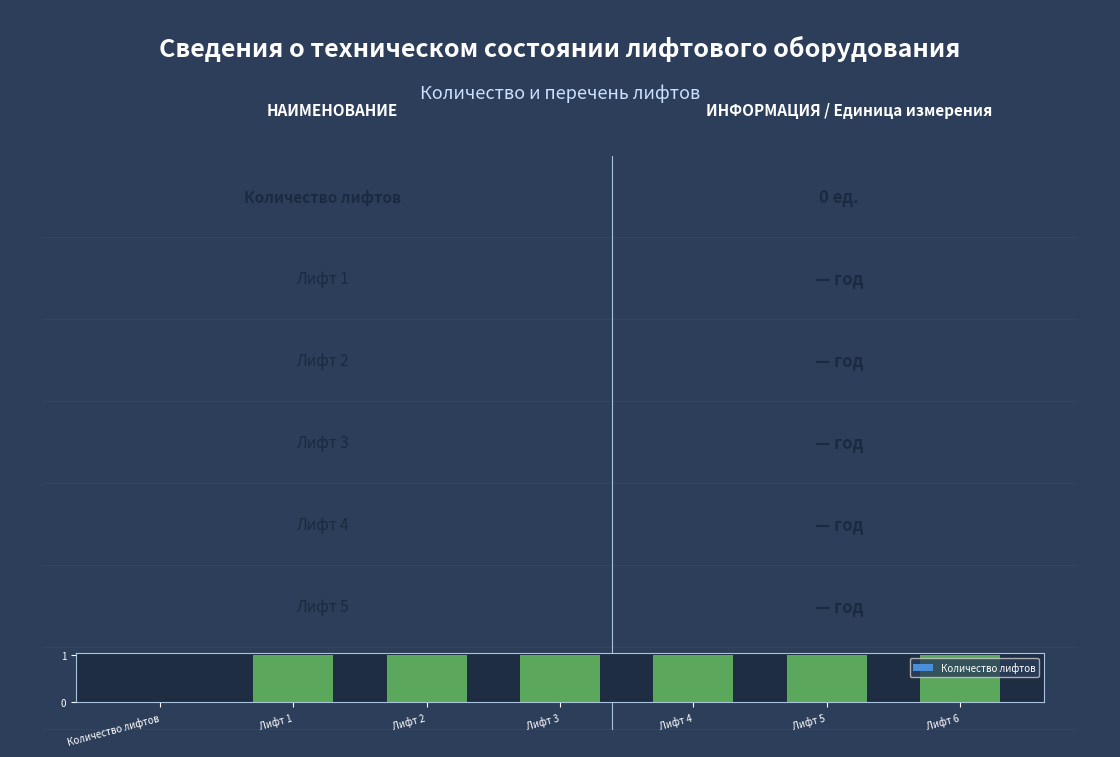

The chart shows a value of 0 at Лифт 2. True or false?

False